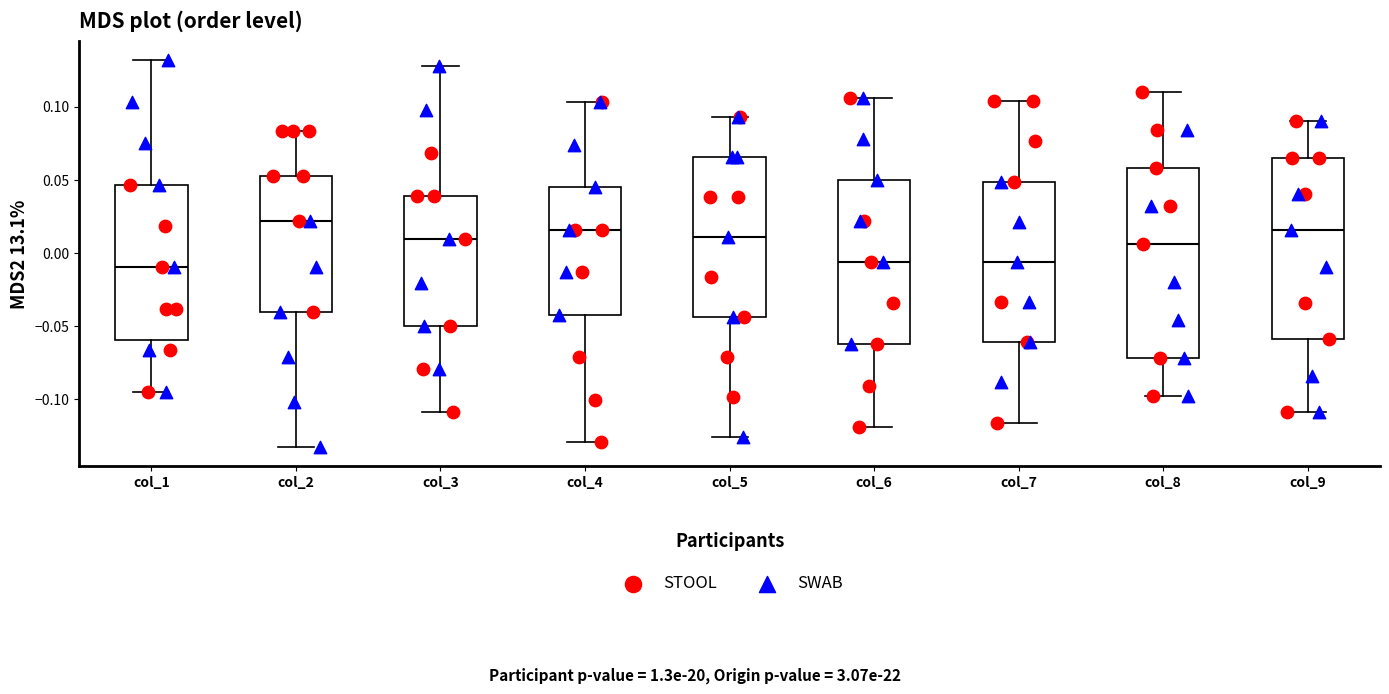

Comparing the boxes themselves (not the whiskers), which one is the tallest?

col_8